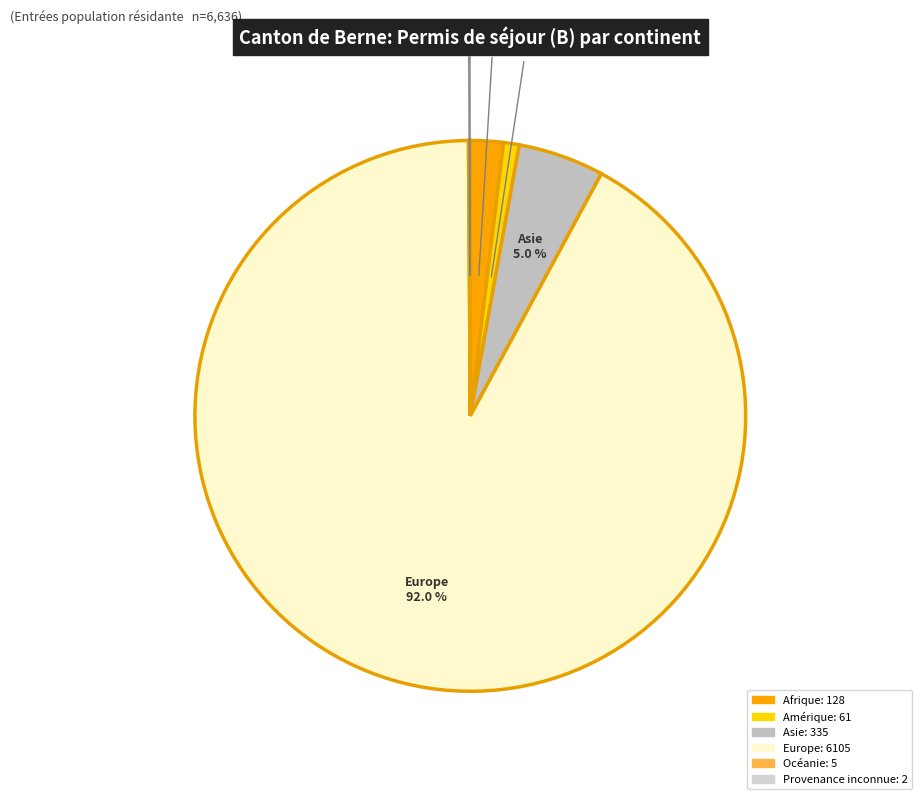

What percentage is the Asie slice, to the nearest percent?

5%